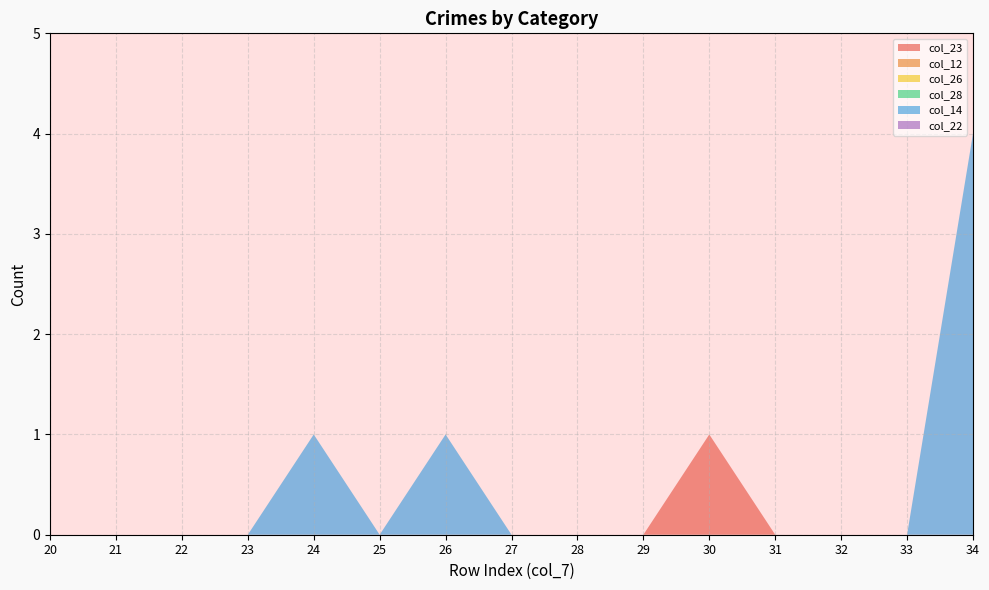

Reading left to right, list all the values displayed in this chart.

col_23: 0	0	0	0	0	0	0	0	0	0	1	0	0	0	0
col_12: 0	0	0	0	0	0	0	0	0	0	0	0	0	0	0
col_26: 0	0	0	0	0	0	0	0	0	0	0	0	0	0	0
col_28: 0	0	0	0	0	0	0	0	0	0	0	0	0	0	0
col_14: 0	0	0	0	1	0	1	0	0	0	0	0	0	0	4
col_22: 0	0	0	0	0	0	0	0	0	0	0	0	0	0	0